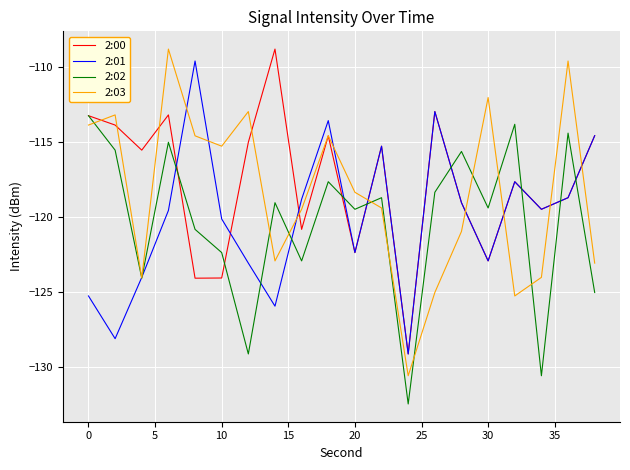

What is the smallest value displayed?

-132.5